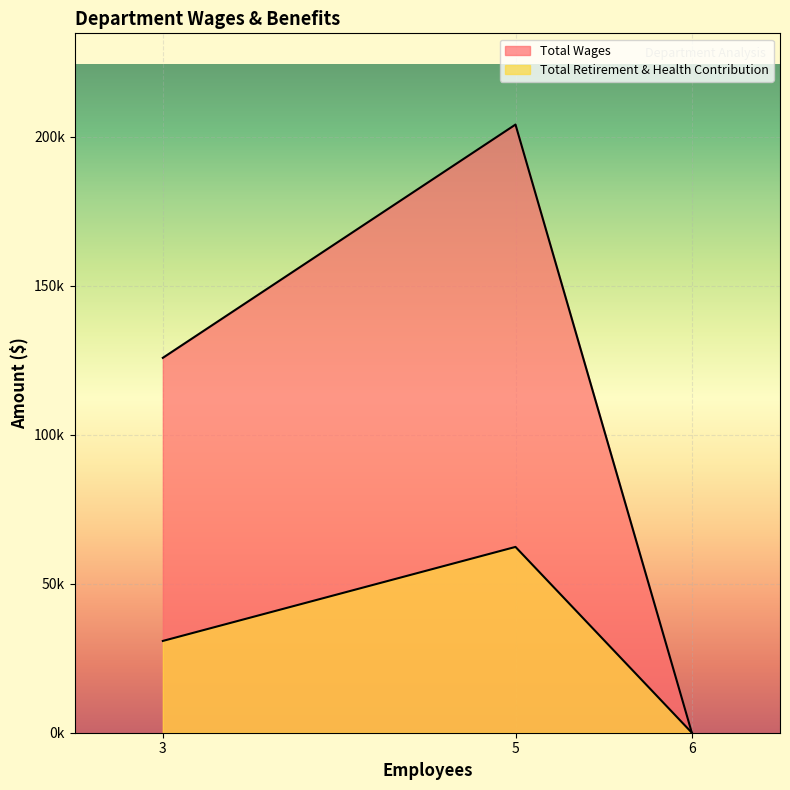

At how many categories does at least one series exceed 57451?

2